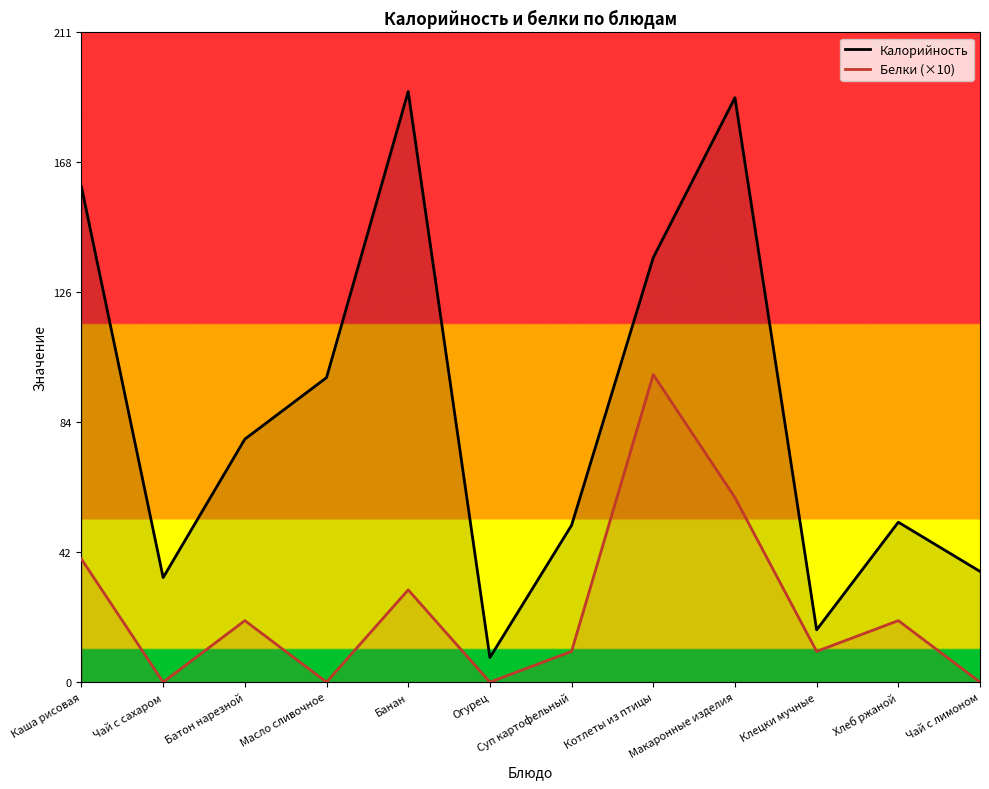

What is the sum of all Белки (×10) values?

290